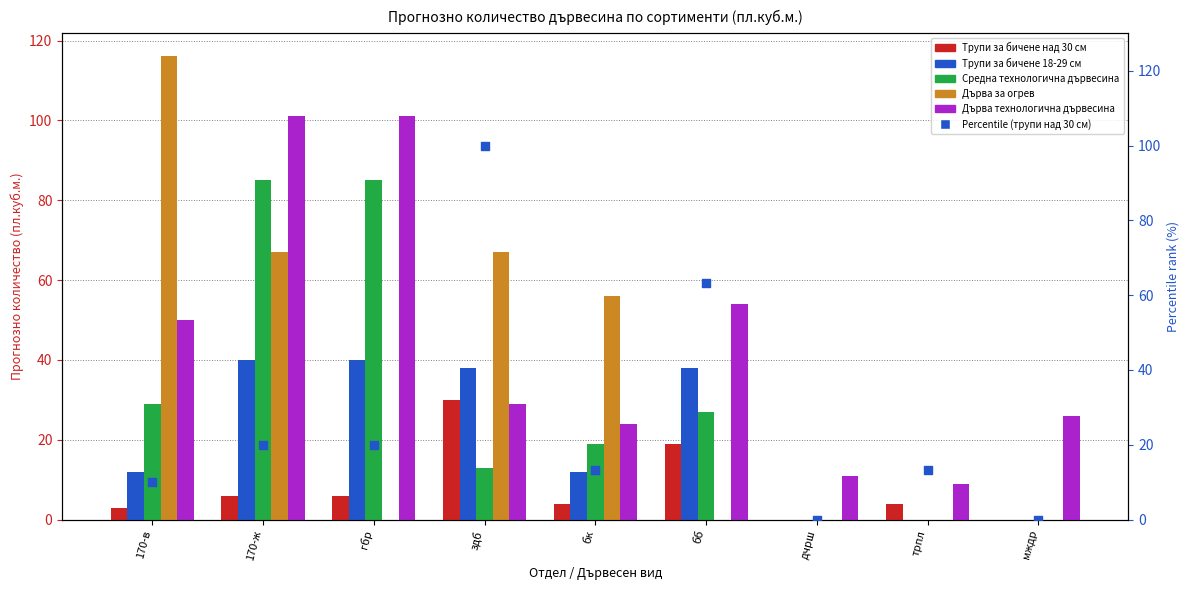

At how many categories does at least one series exceed 74?

4